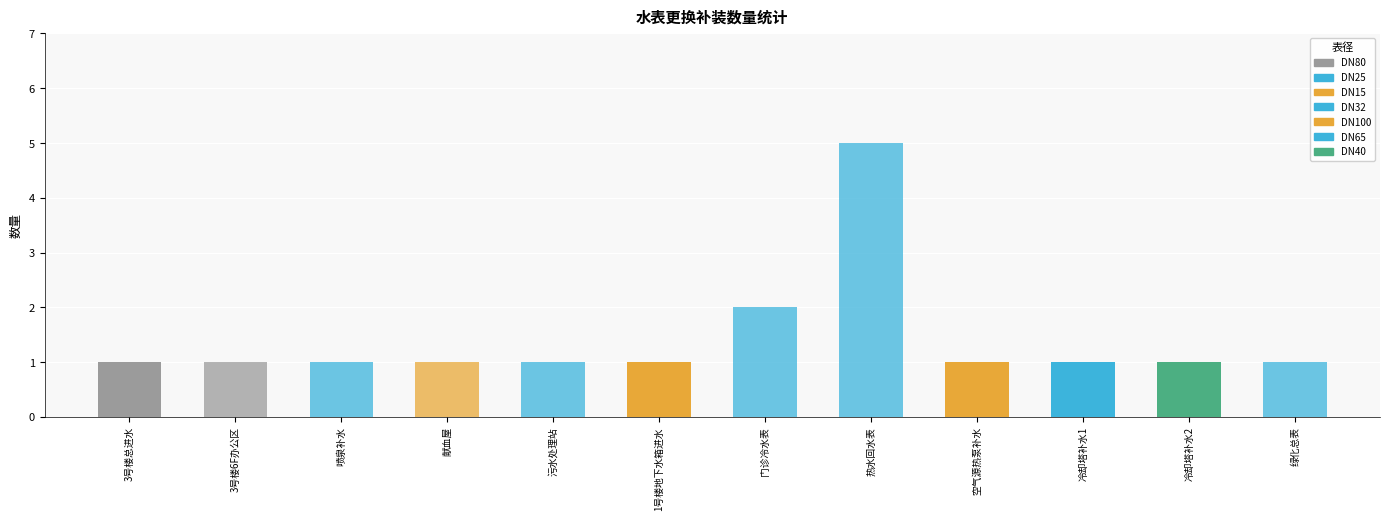

What is the smallest value displayed?

1